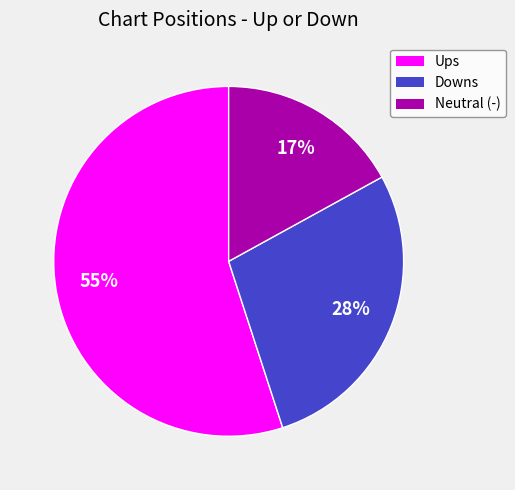

What is the smallest slice in the pie chart?

Neutral (-)